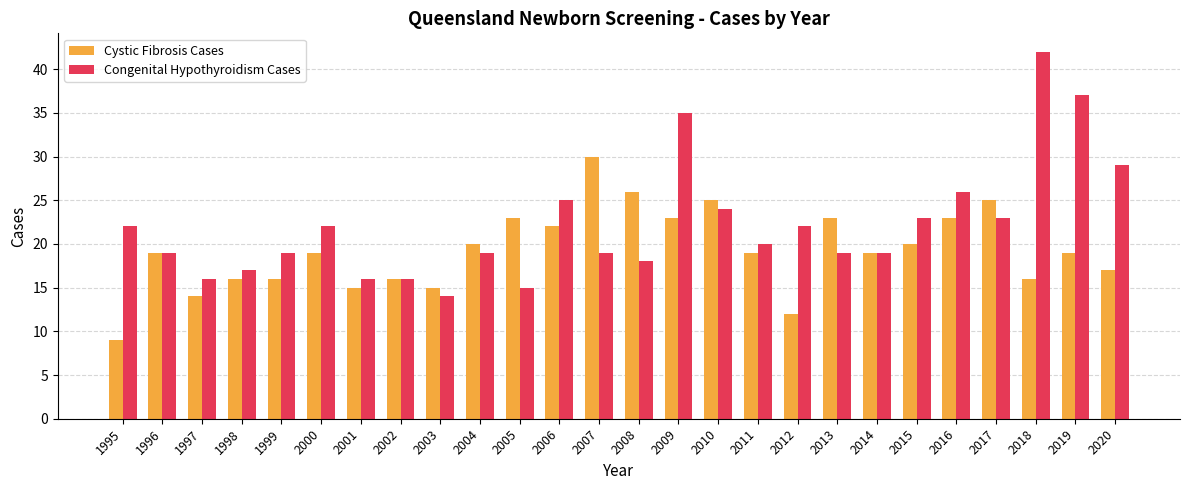

What value does the Congenital Hypothyroidism Cases series have at 2008?

18